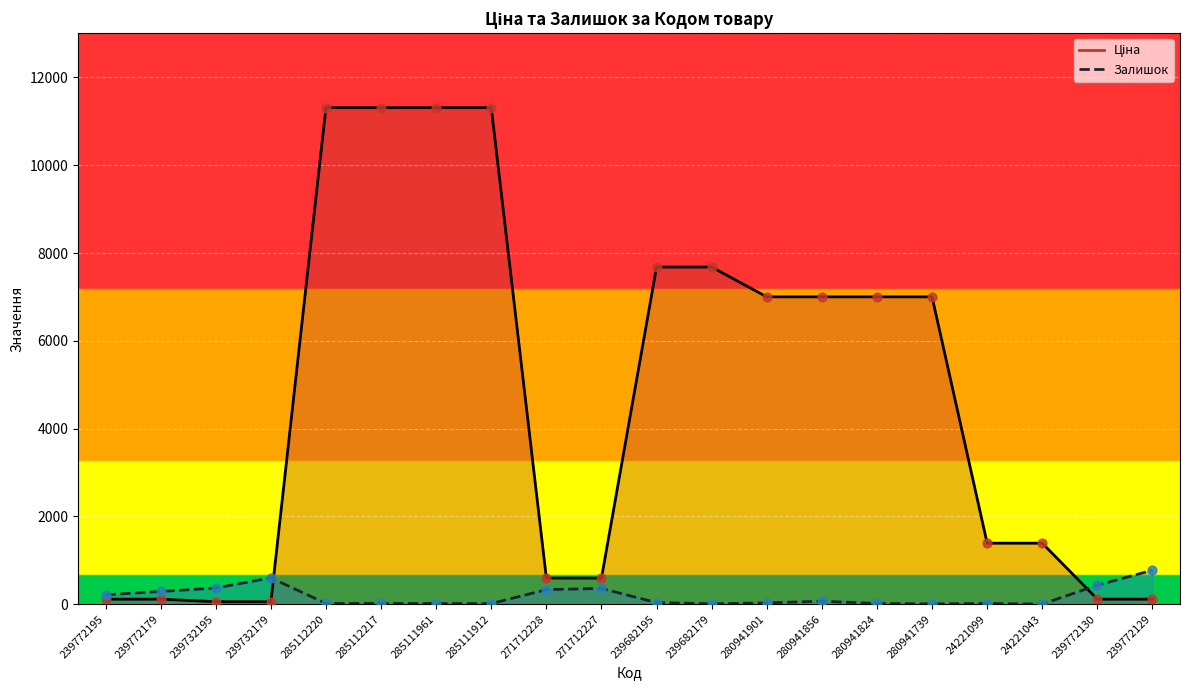

Which series has the largest total across all categories?

Ціна